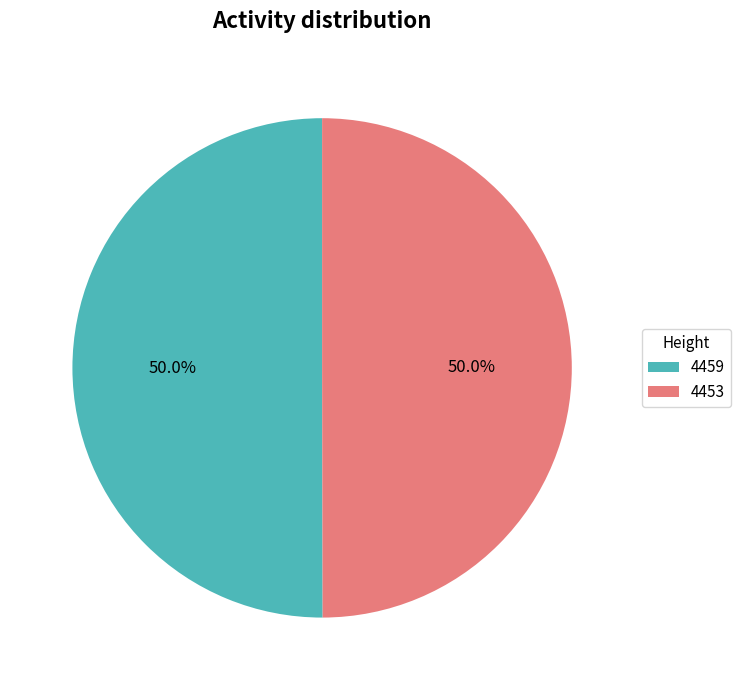

Combined, do 4459 and 4453 account for over 50%?

Yes